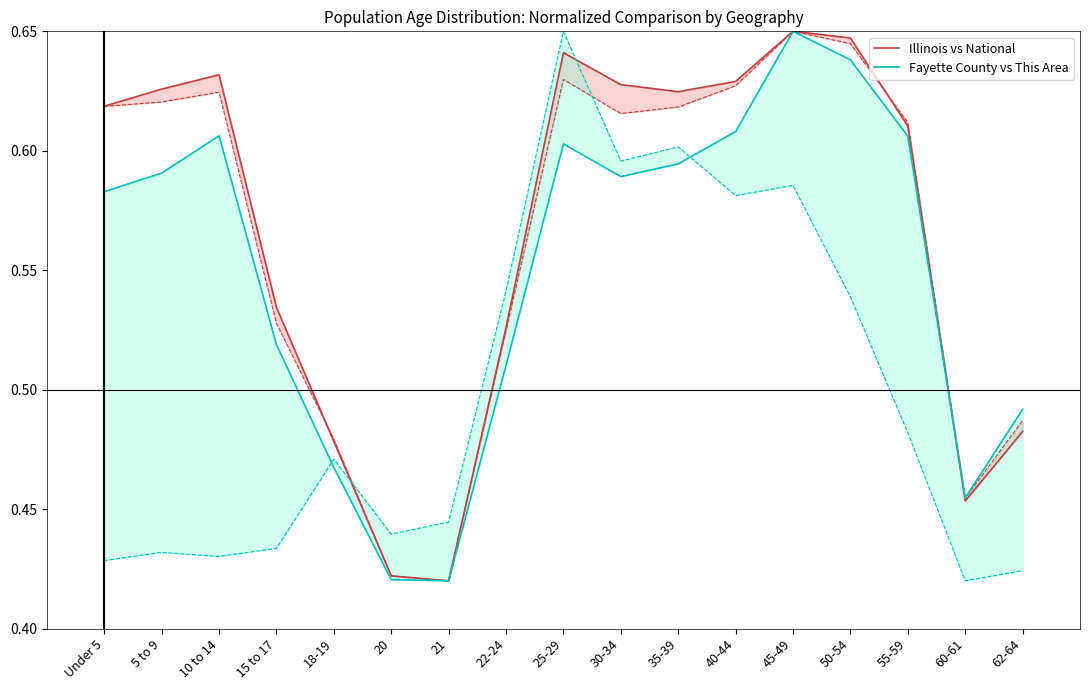

What is the difference between the maximum and minimum values in the Fayette County vs This Area series?

0.2